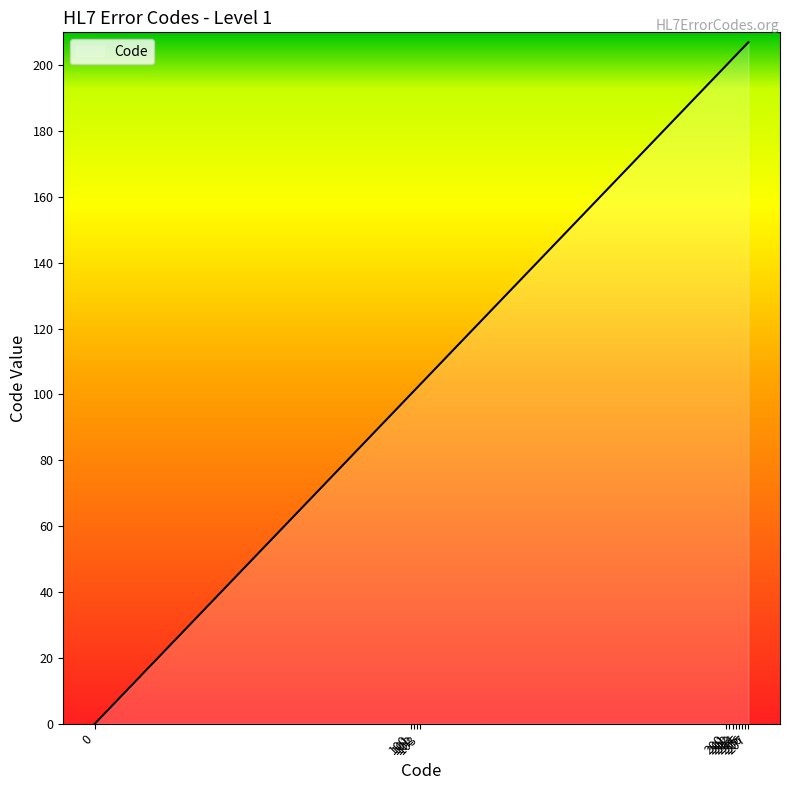

Is this an area chart (filled region under the line)?

Yes